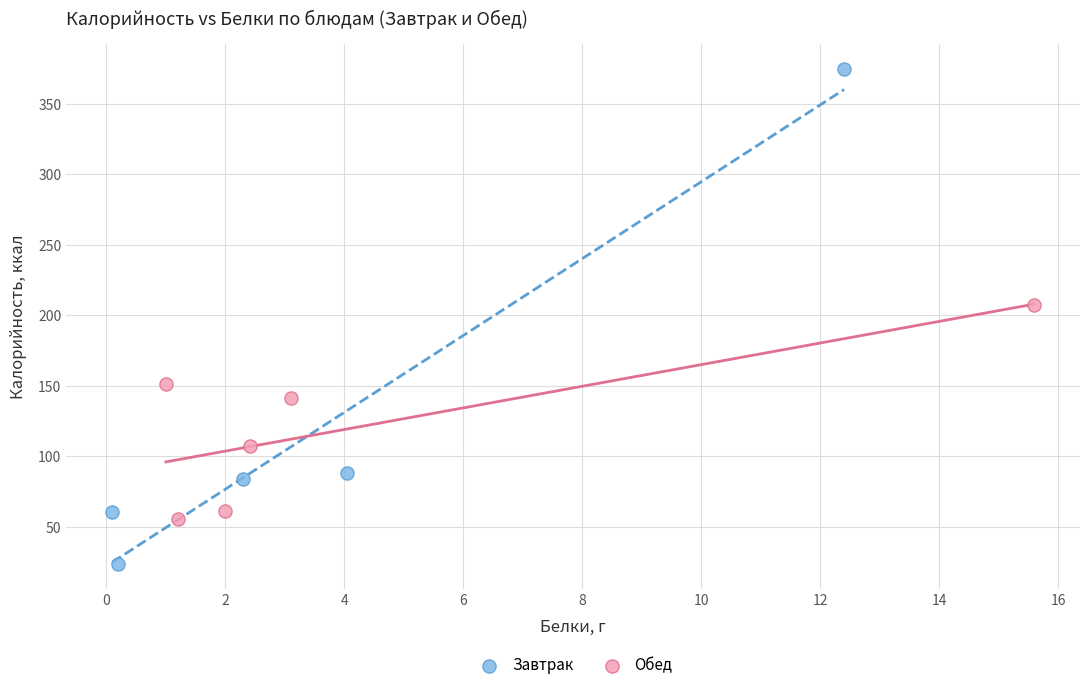

Which series contains the lowest Y value?

Завтрак